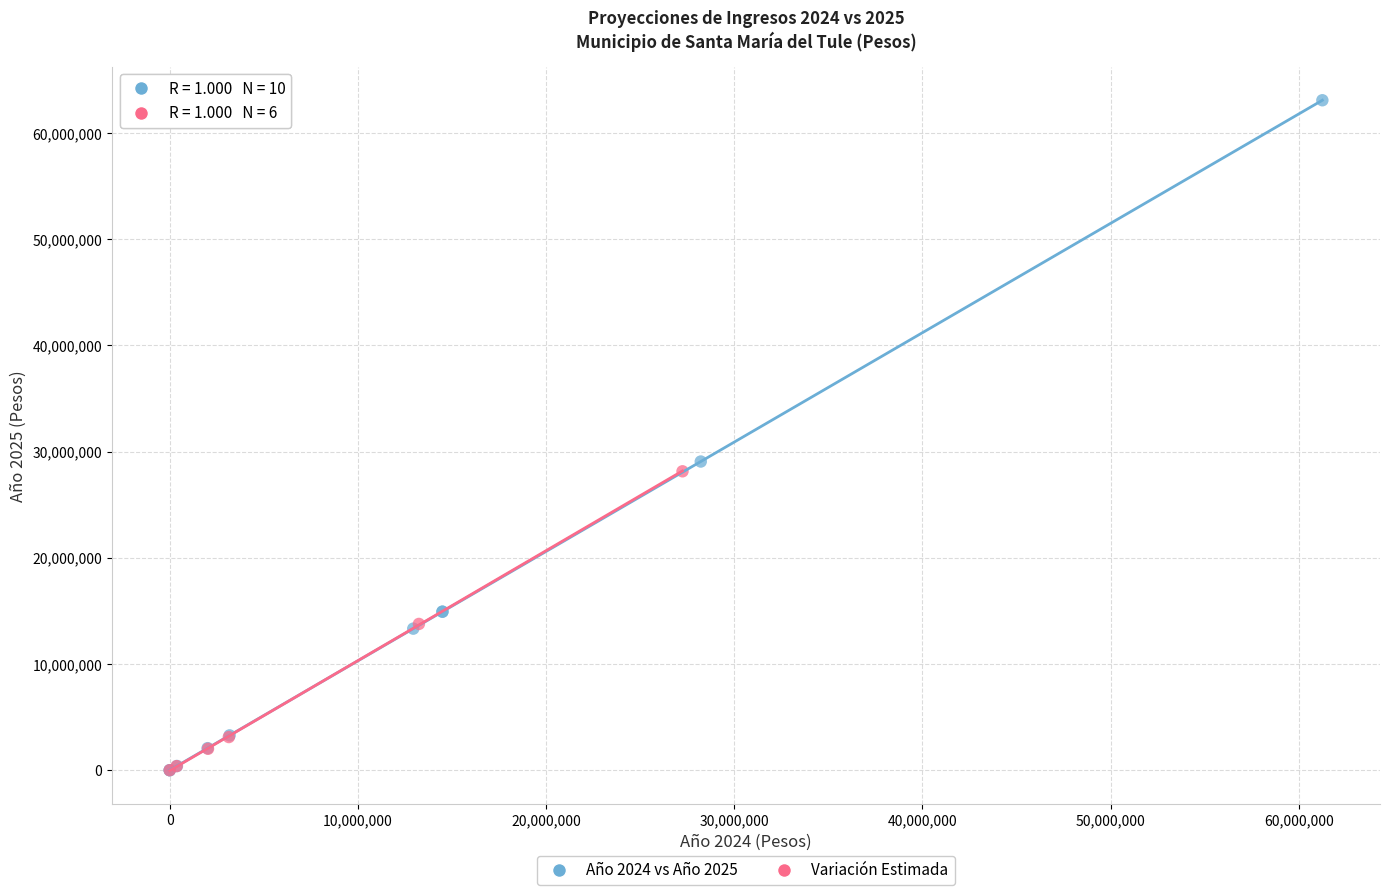

Which series has the widest spread of Y values?

Año 2024 vs Año 2025